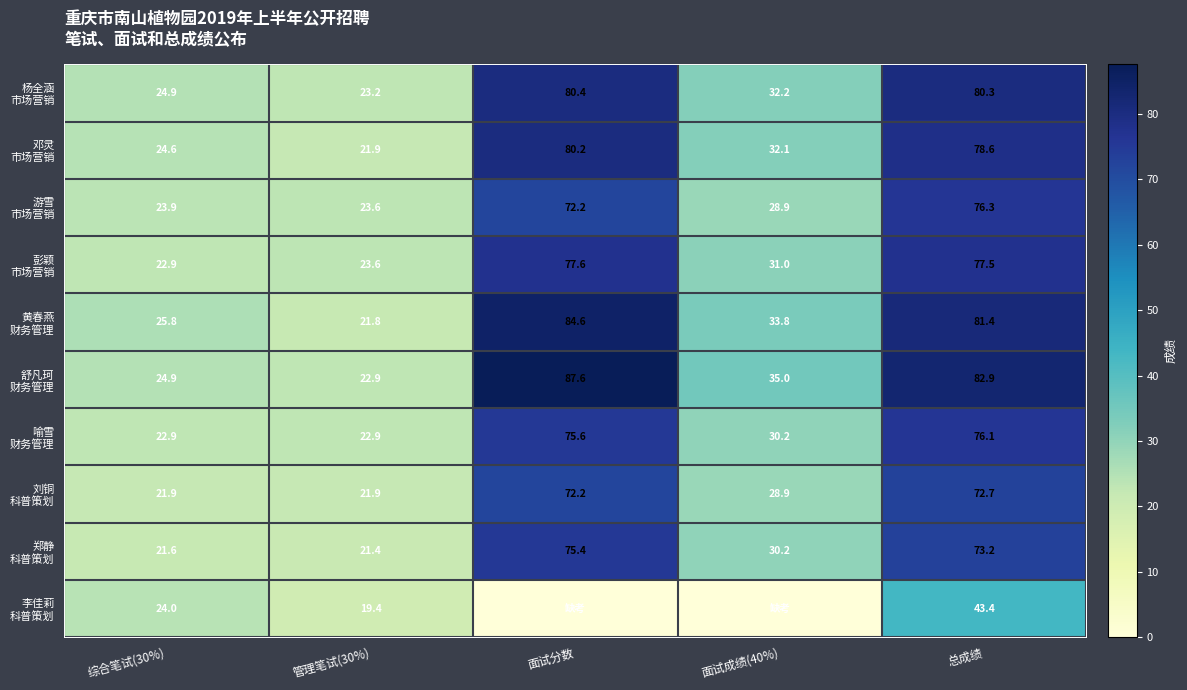

What is the spread (max minus min) of values at 综合笔试(30%)?

4.2